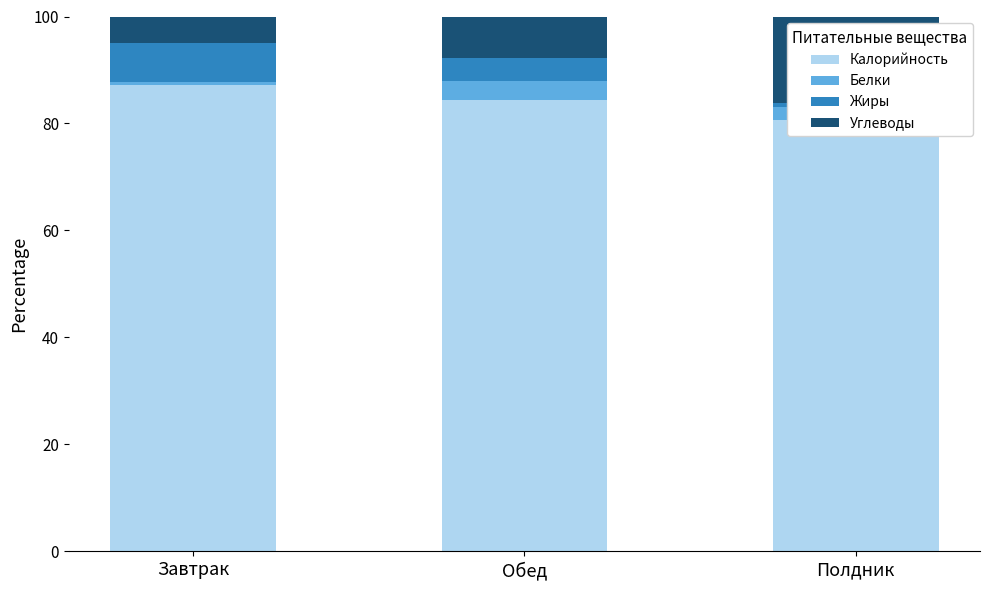

What is the spread (max minus min) of values at Завтрак?

86.6